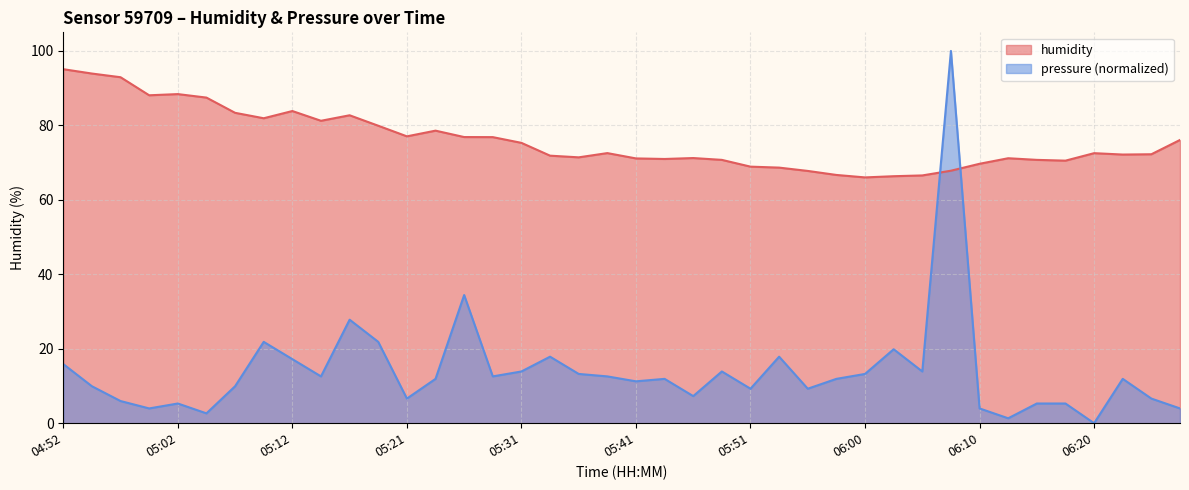

Which series has the widest spread of values?

pressure (normalized)